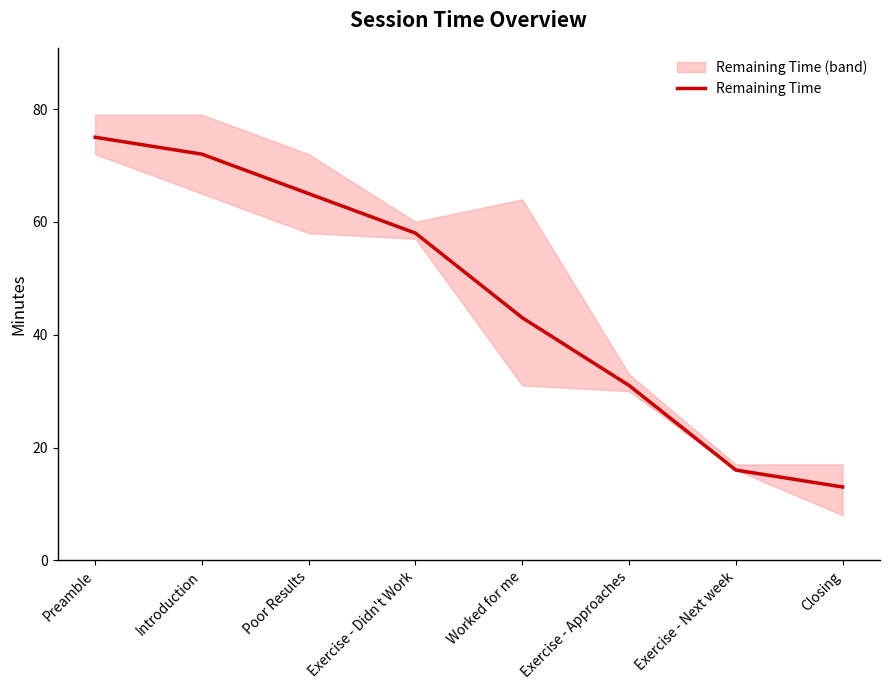

What is the value of the 6th point from the left?

31